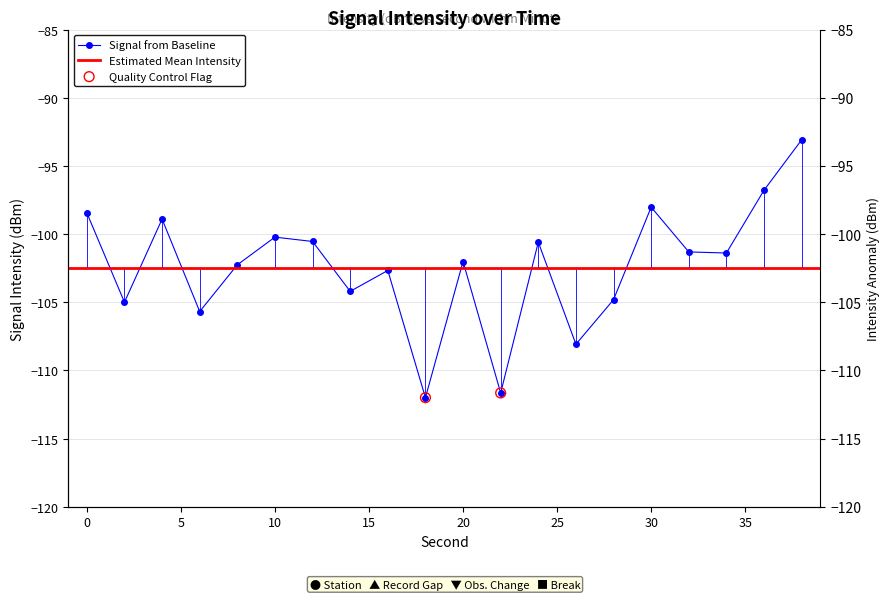

What is the change in value from 4 to 26?

-9.2